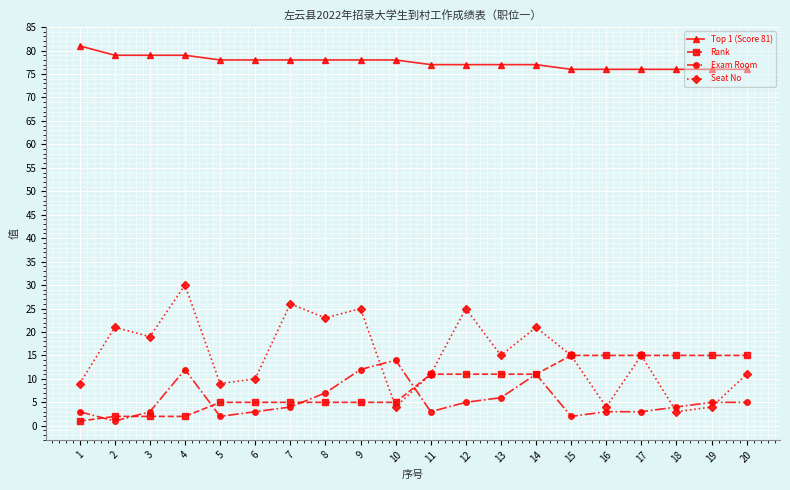

How many distinct data groups are displayed?

4